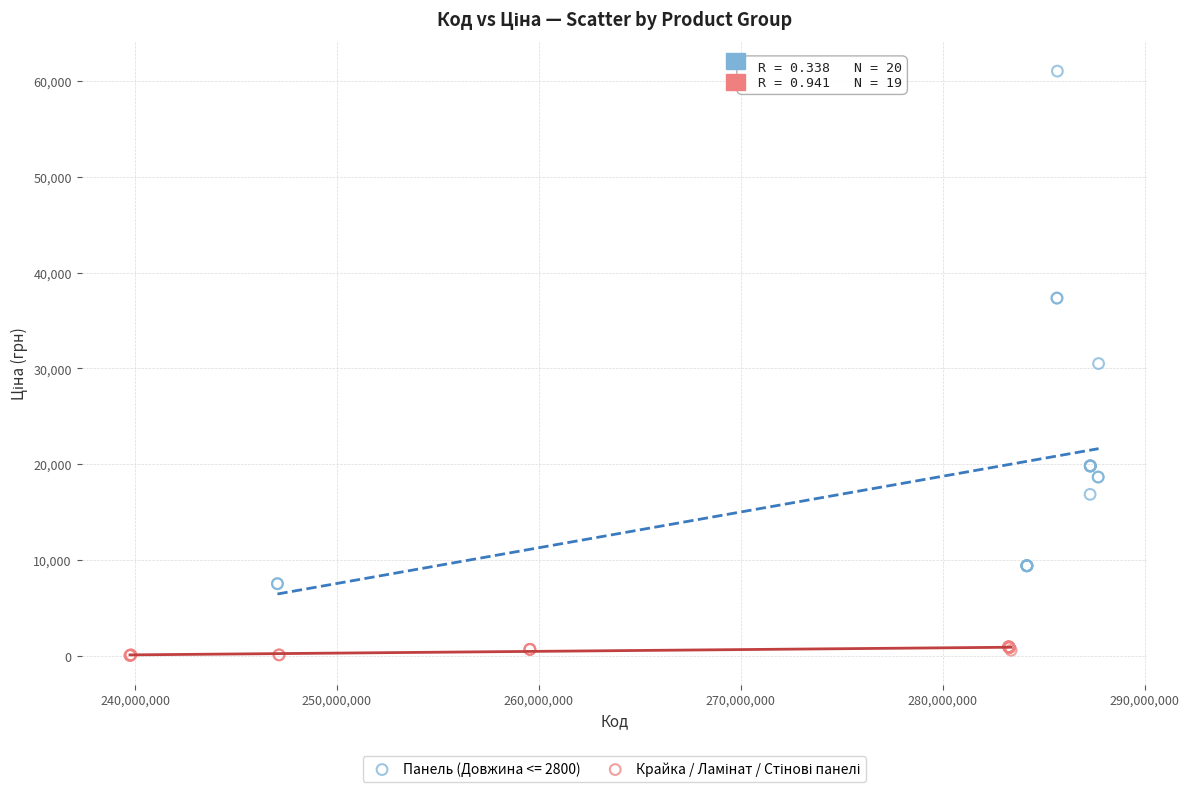

Which series has the largest Y range (max minus min)?

Панель (Довжина <= 2800)